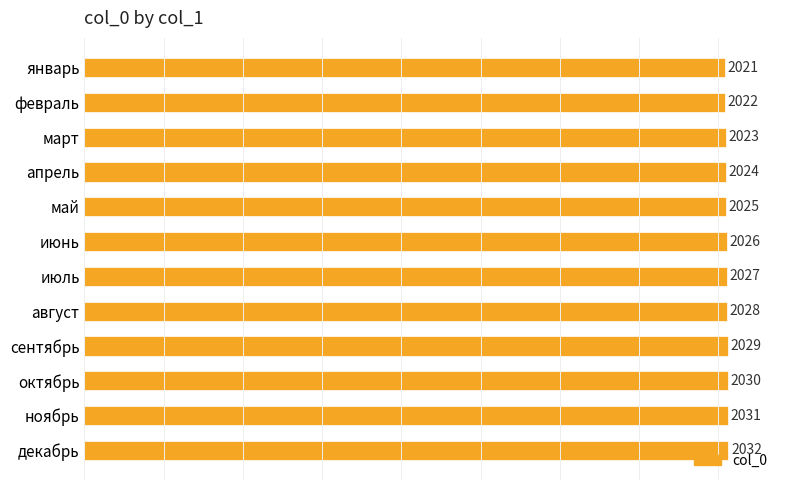

Is it true that the value at декабрь is 3361?

False